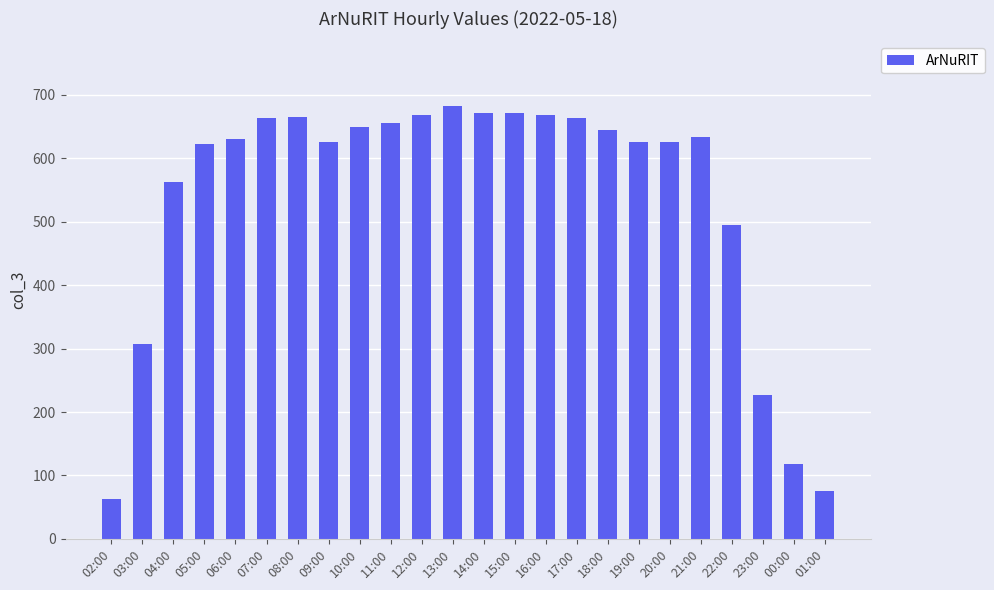

What value does the data have at 04:00, to the nearest 10?

560